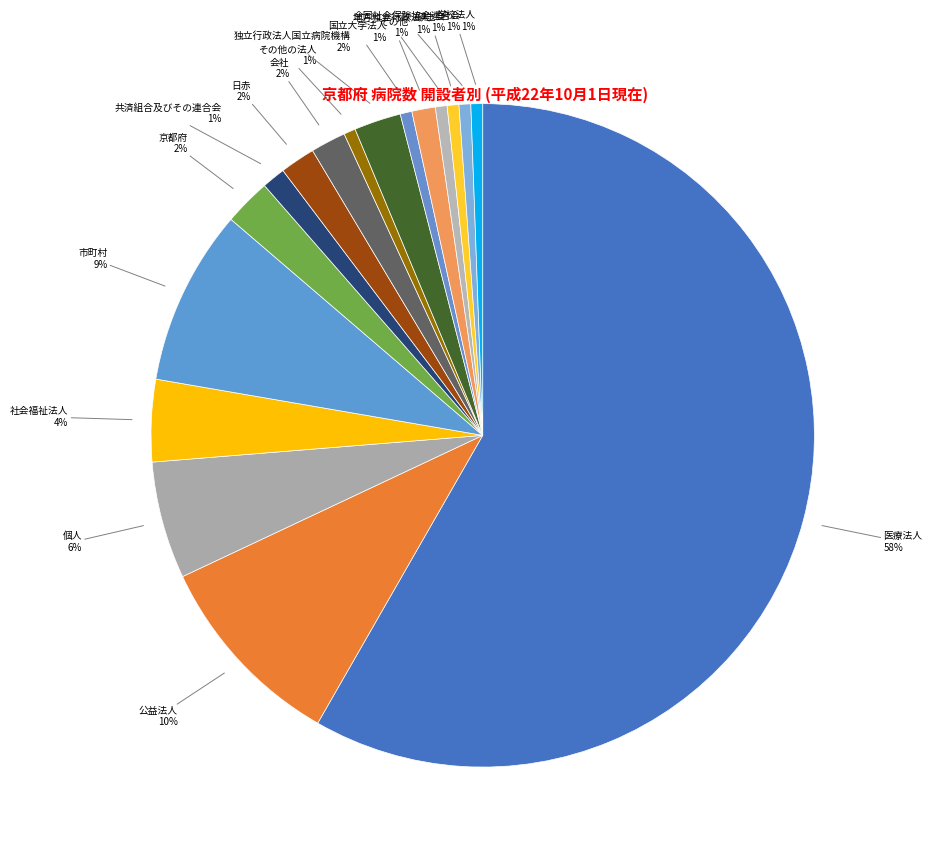

How many slices are in this pie chart?

17